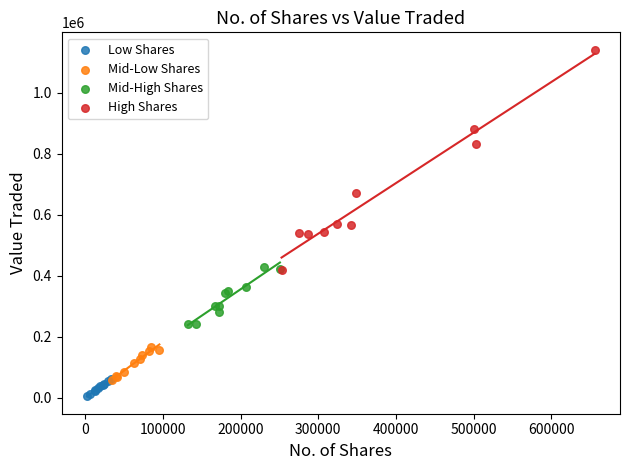

Which series contains the highest Y value?

High Shares